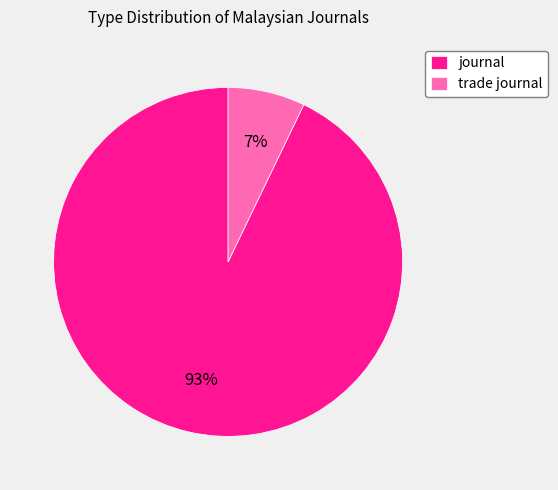

Which slice is the largest?

journal